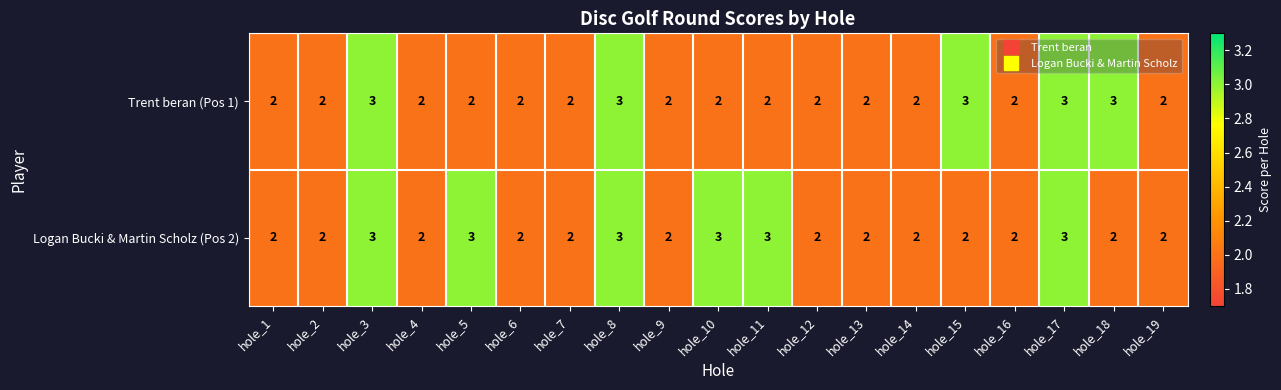

Which series has the largest total across all categories?

Logan Bucki & Martin Scholz (Pos 2)